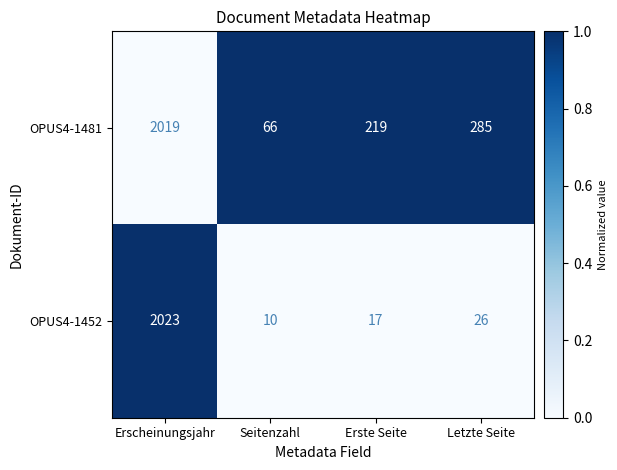

Reading right to left, transcribe all the data shown in this chart.

OPUS4-1481: Letzte Seite=285	Erste Seite=219	Seitenzahl=66	Erscheinungsjahr=2019
OPUS4-1452: Letzte Seite=26	Erste Seite=17	Seitenzahl=10	Erscheinungsjahr=2023